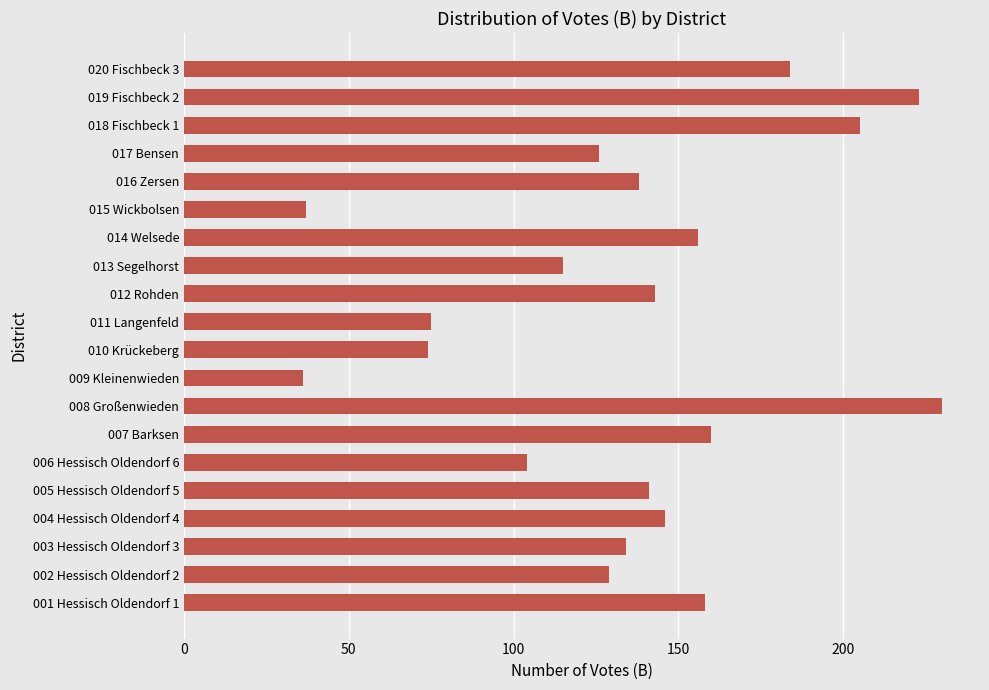

What is the ratio of the value at 015 Wickbolsen to the value at 009 Kleinenwieden?

1.0